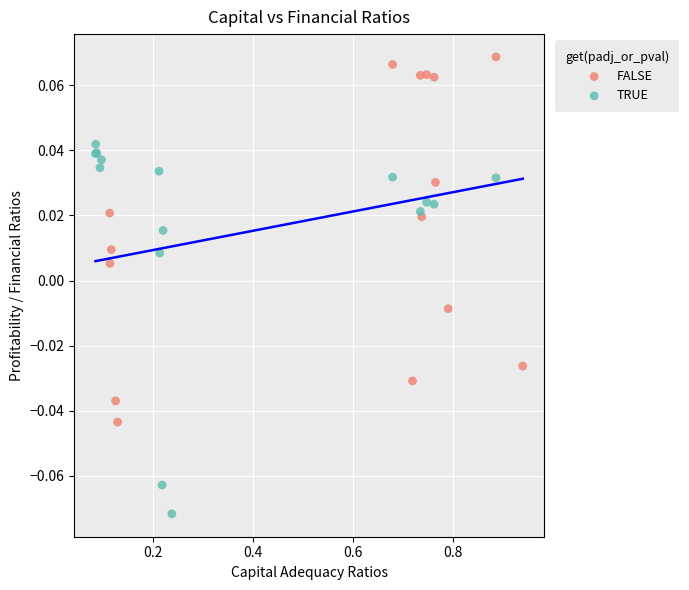

Which series contains the lowest Y value?

TRUE